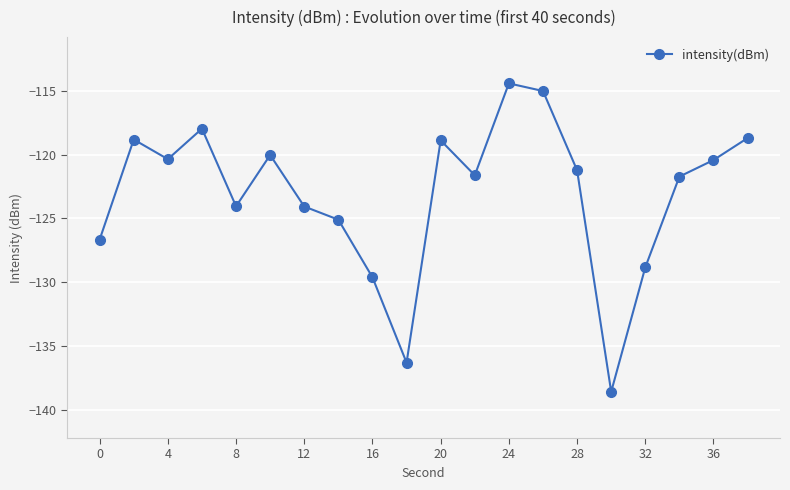

What is the smallest value displayed?

-138.6